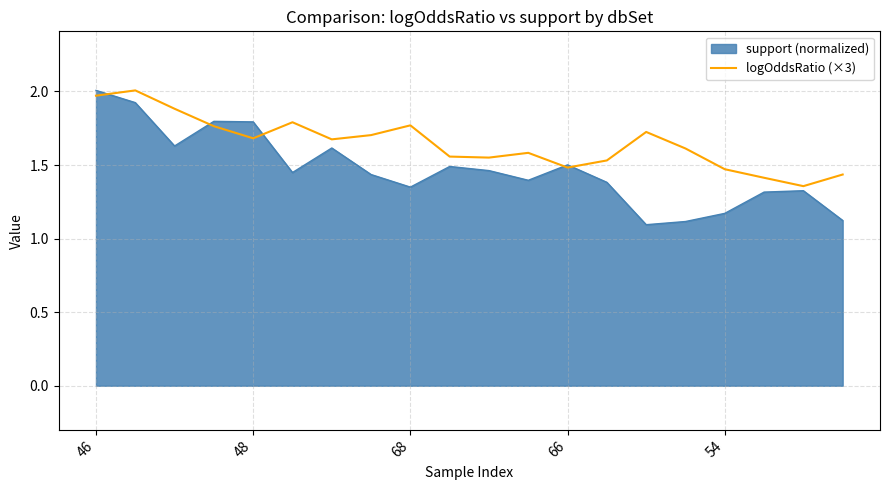

Which series has the widest spread of values?

support (normalized)